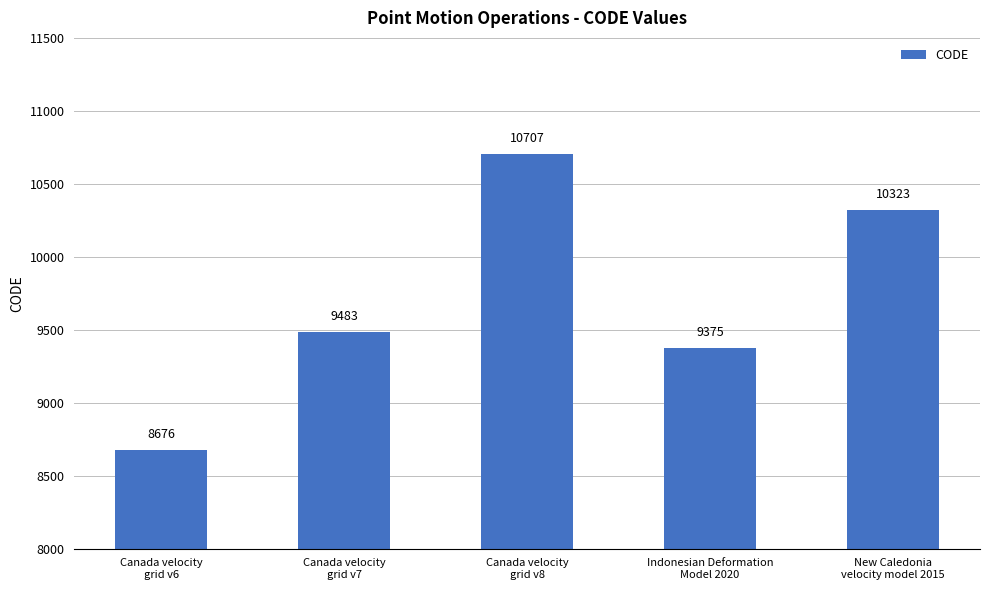

The value at New Caledonia
velocity model 2015 is 10323. True or false?

True